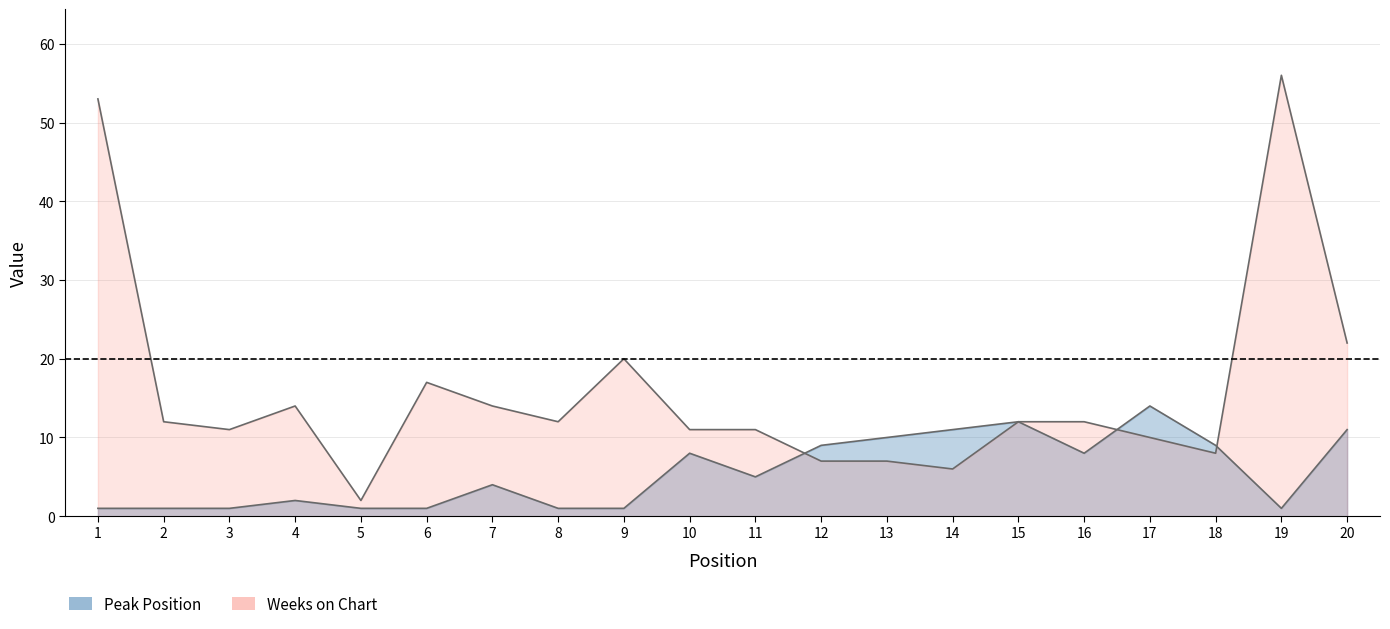

What is the sum of the Weeks on Chart values at 12 and 14?

13